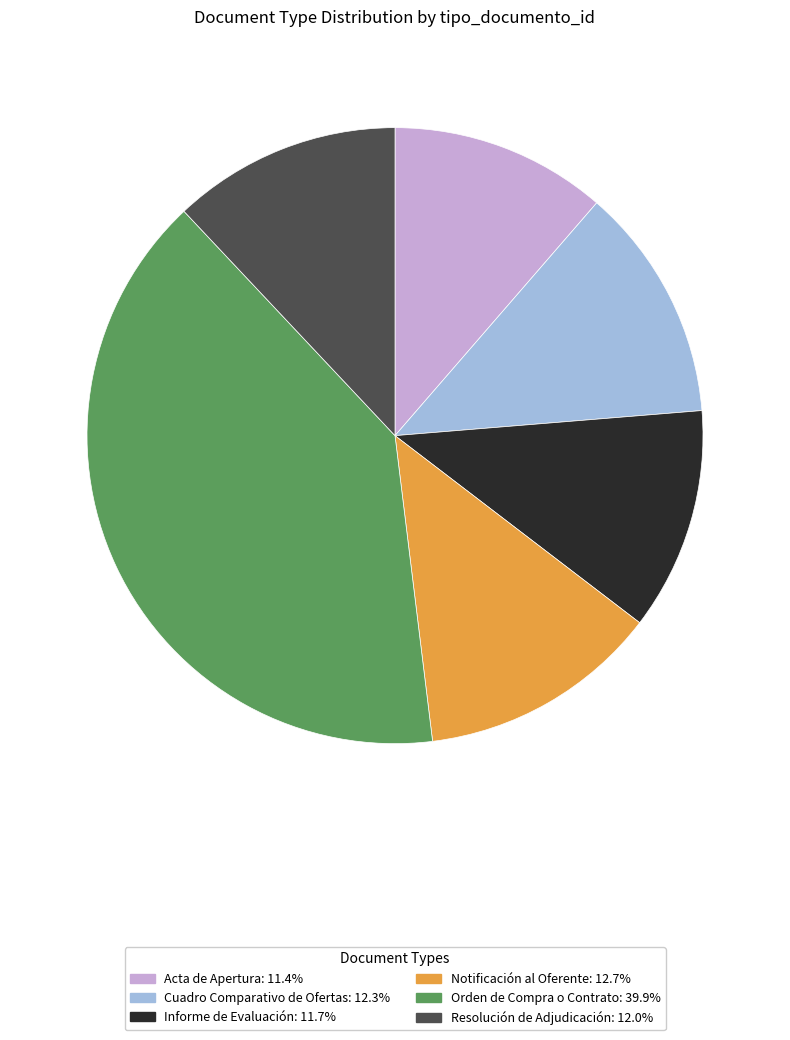

Does any single category account for the majority?

No